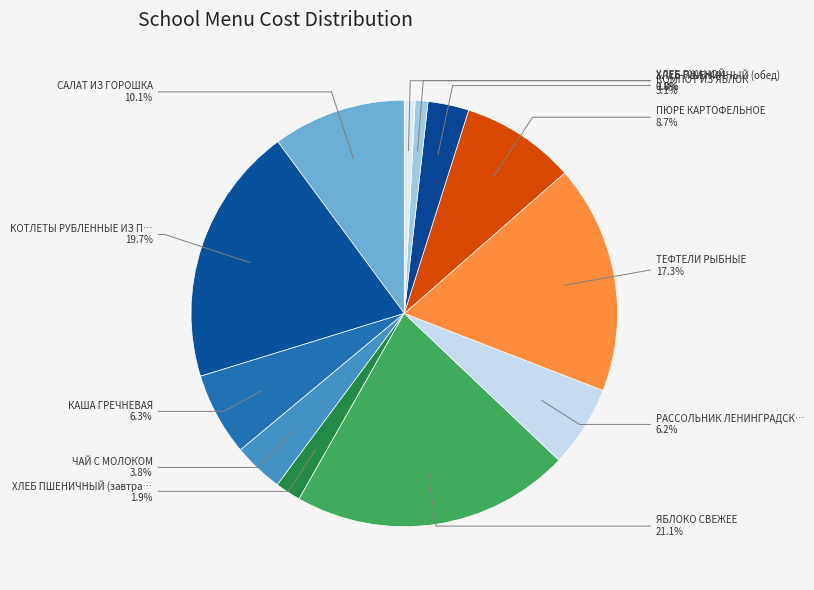

How many slices are in this pie chart?

12